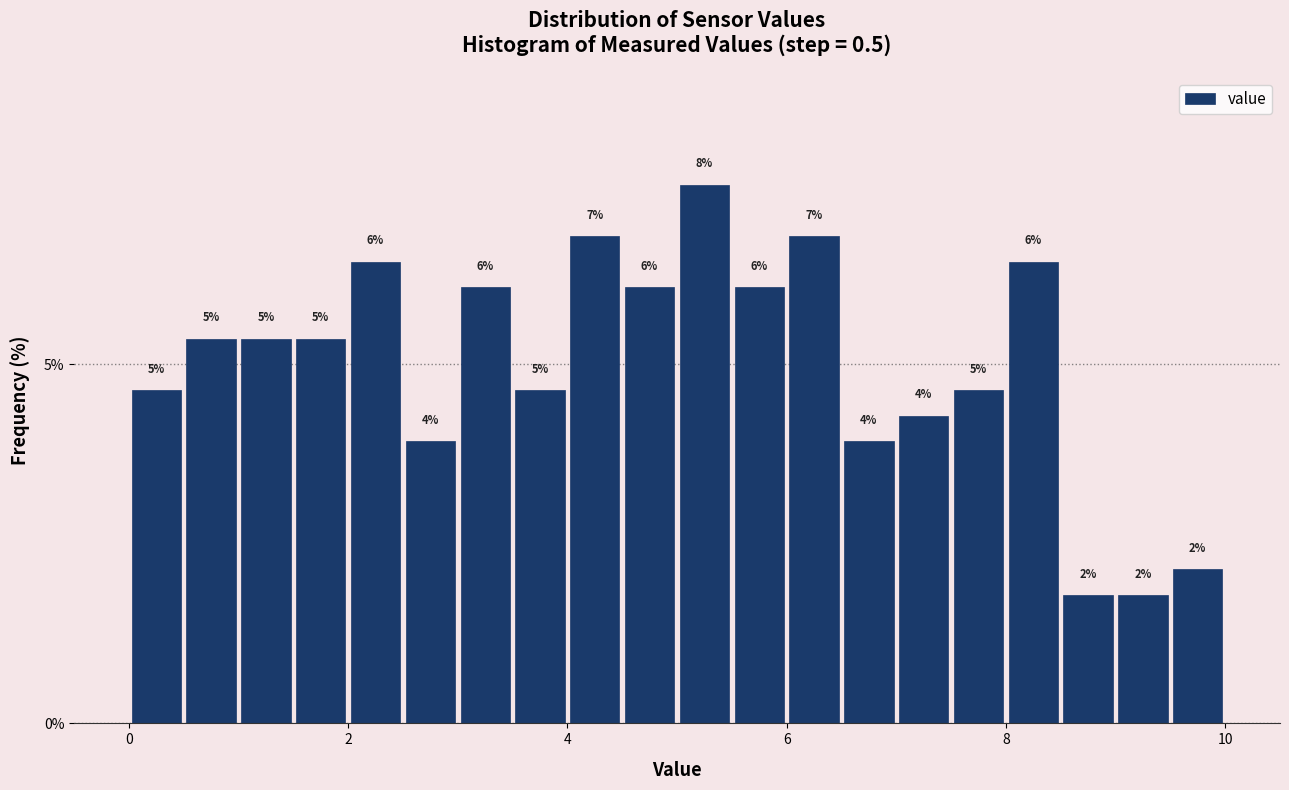

Read against the x-axis, roughly where is the centre of the tallest bar?

5.2